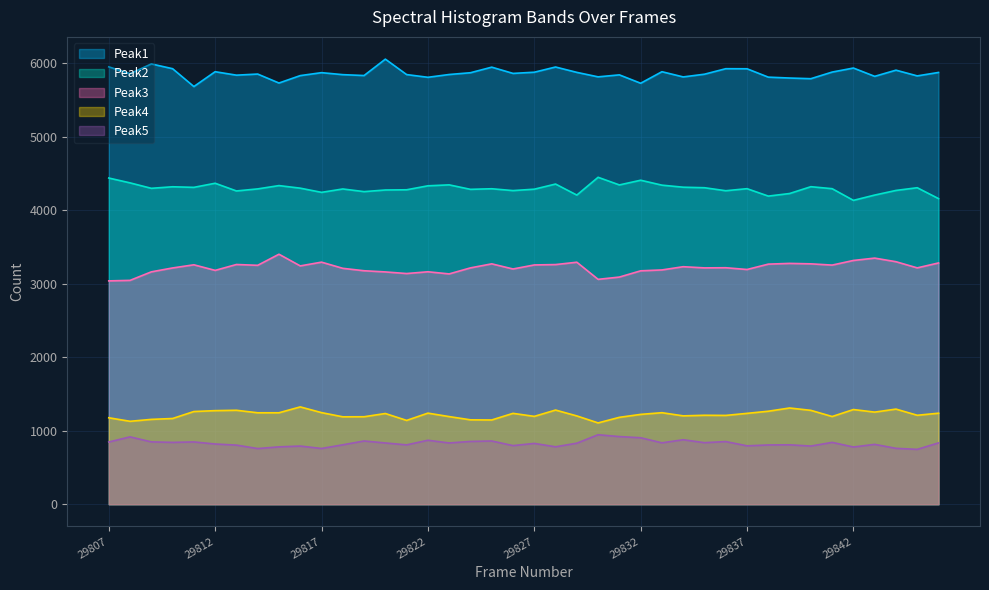

How many lines are shown in the chart?

5